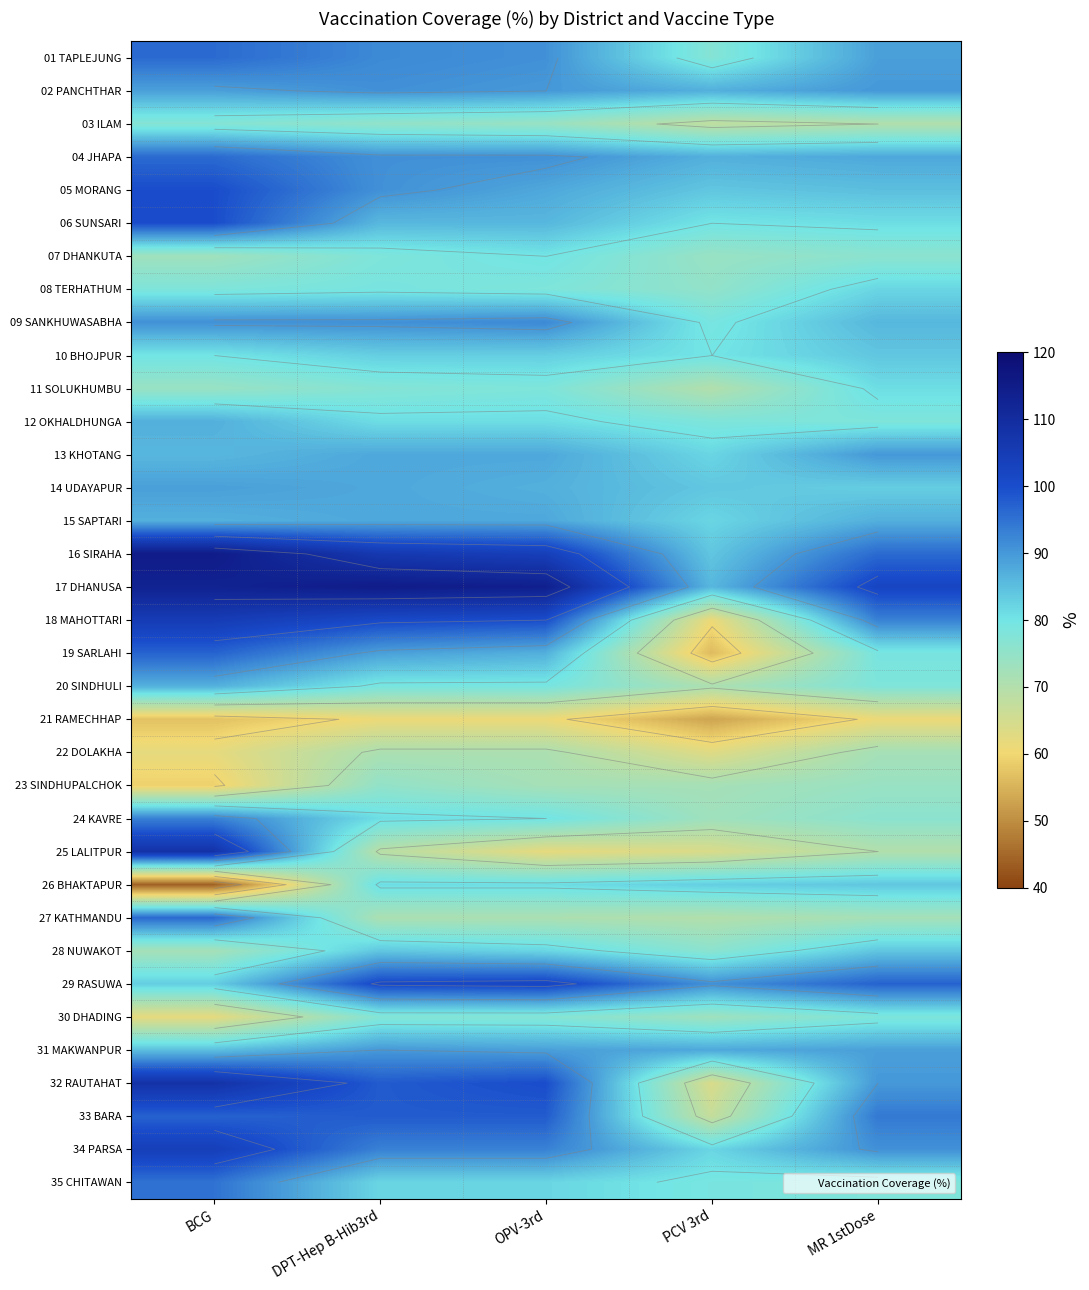

What is the sum of the 33 BARA values at PCV 3rd and OPV-3rd?

165